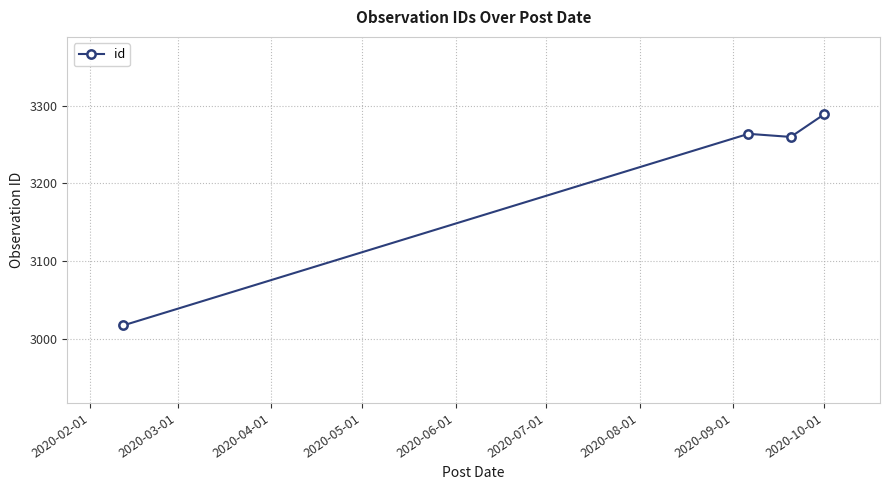

What is the maximum value shown in the chart?

3289